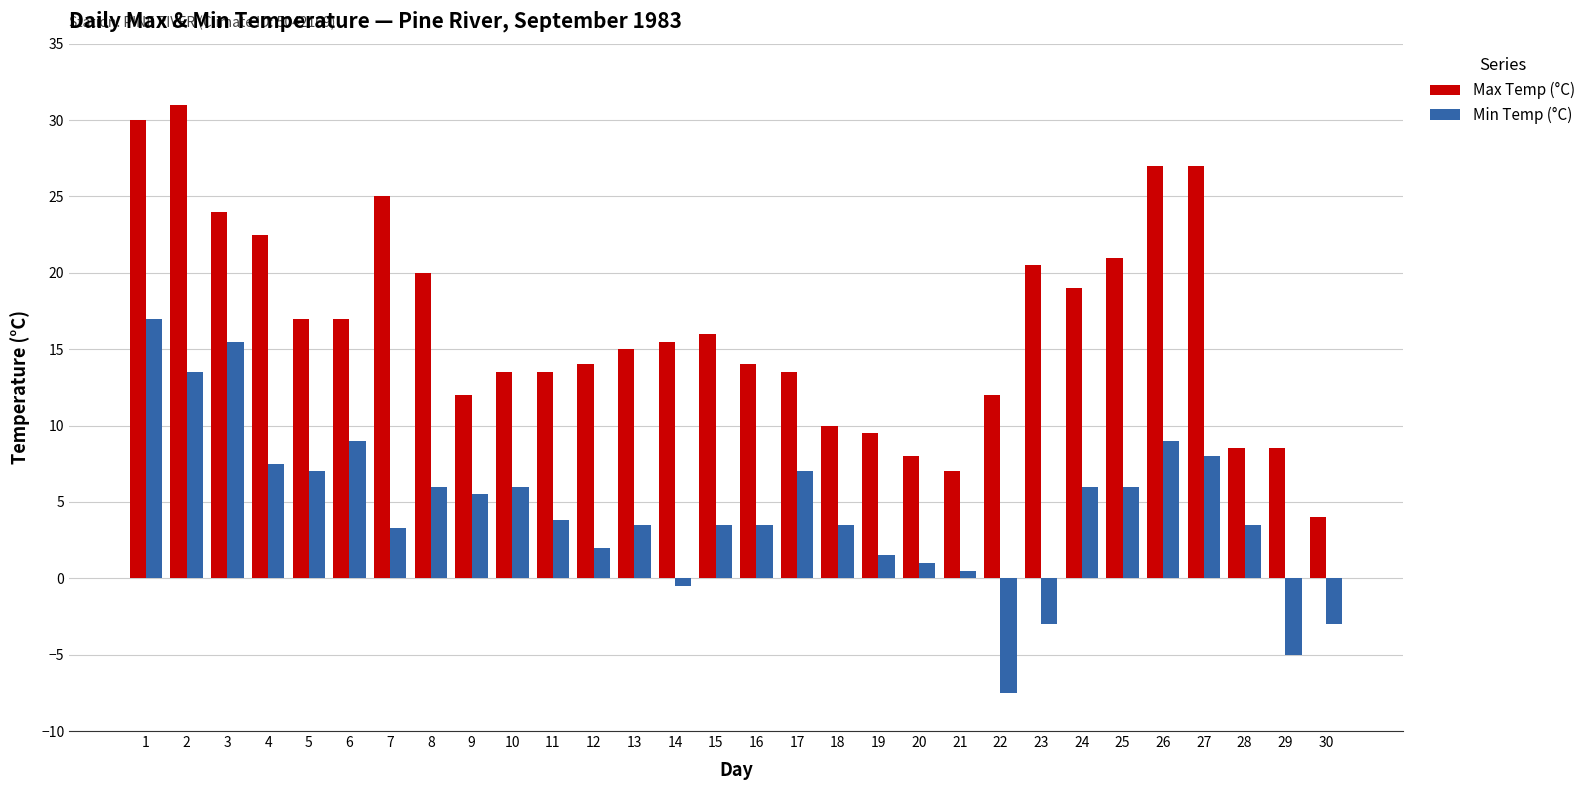

Reading right to left, what are all the values shown in this chart?

Max Temp (°C): 30=4.0	29=8.5	28=8.5	27=27.0	26=27.0	25=21.0	24=19.0	23=20.5	22=12.0	21=7.0	20=8.0	19=9.5	18=10.0	17=13.5	16=14.0	15=16.0	14=15.5	13=15.0	12=14.0	11=13.5	10=13.5	9=12.0	8=20.0	7=25.0	6=17.0	5=17.0	4=22.5	3=24.0	2=31.0	1=30.0
Min Temp (°C): 30=-3.0	29=-5.0	28=3.5	27=8.0	26=9.0	25=6.0	24=6.0	23=-3.0	22=-7.5	21=0.5	20=1.0	19=1.5	18=3.5	17=7.0	16=3.5	15=3.5	14=-0.5	13=3.5	12=2.0	11=3.8	10=6.0	9=5.5	8=6.0	7=3.3	6=9.0	5=7.0	4=7.5	3=15.5	2=13.5	1=17.0